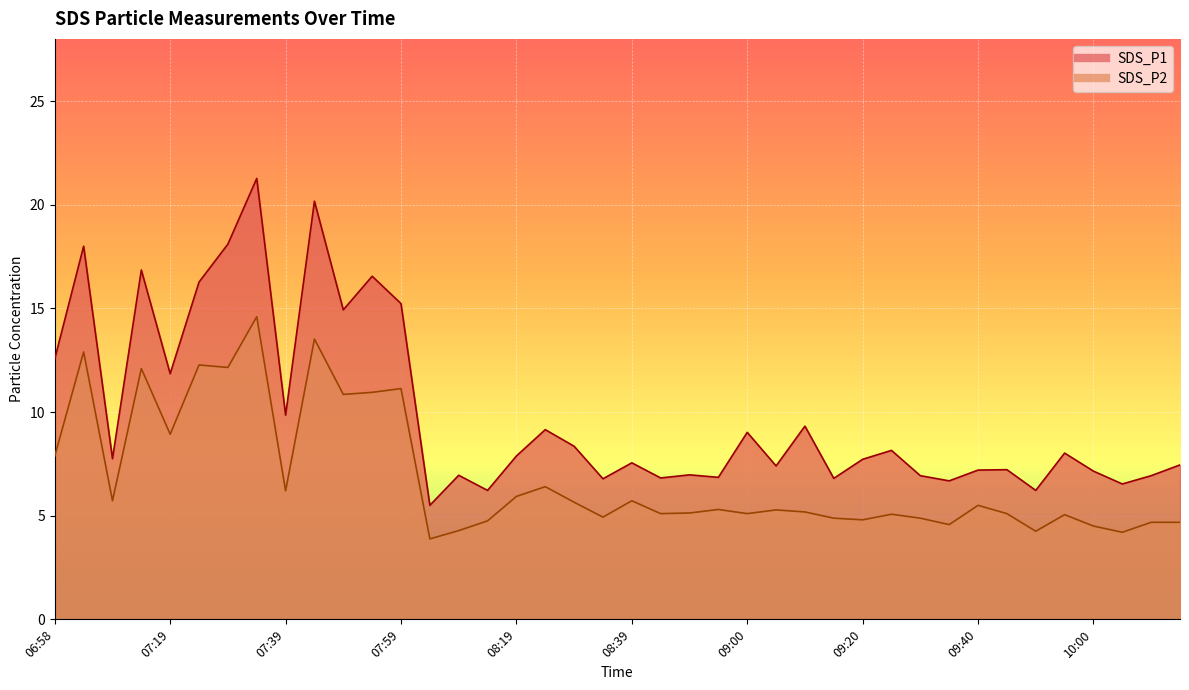

Is the value of SDS_P1 at 09:35 greater than the value of SDS_P2 at 08:29?

Yes